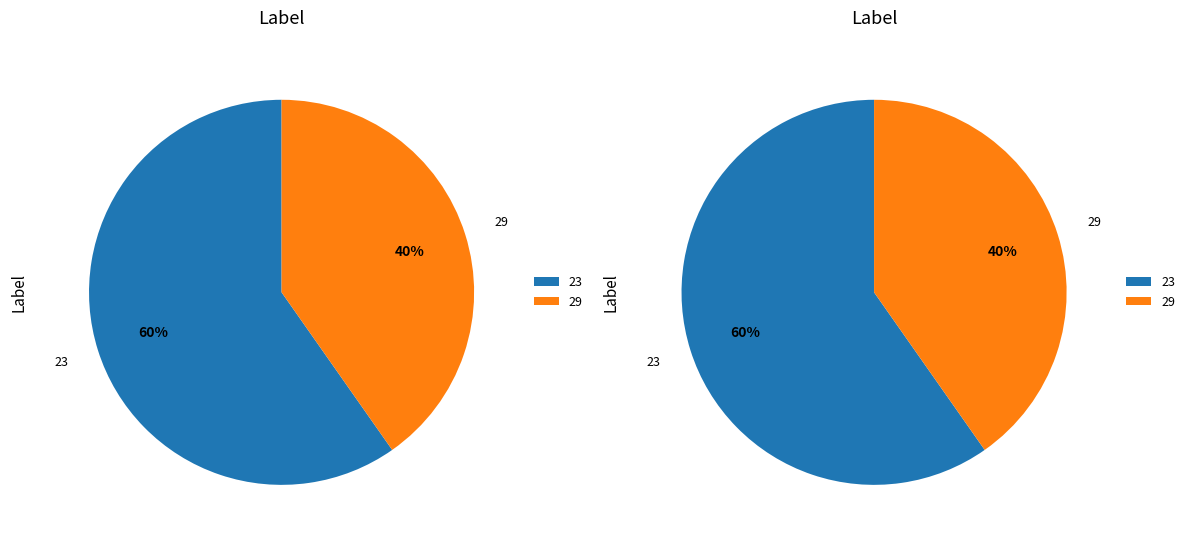

The 29 slice represents 54% of the pie. True or false?

False